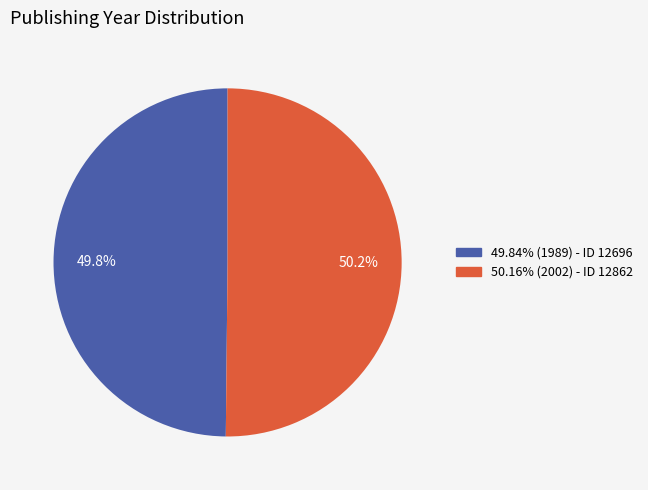

What is the ratio of the value at 49.84% (1989) - ID 12696 to the value at 50.16% (2002) - ID 12862?

1.0